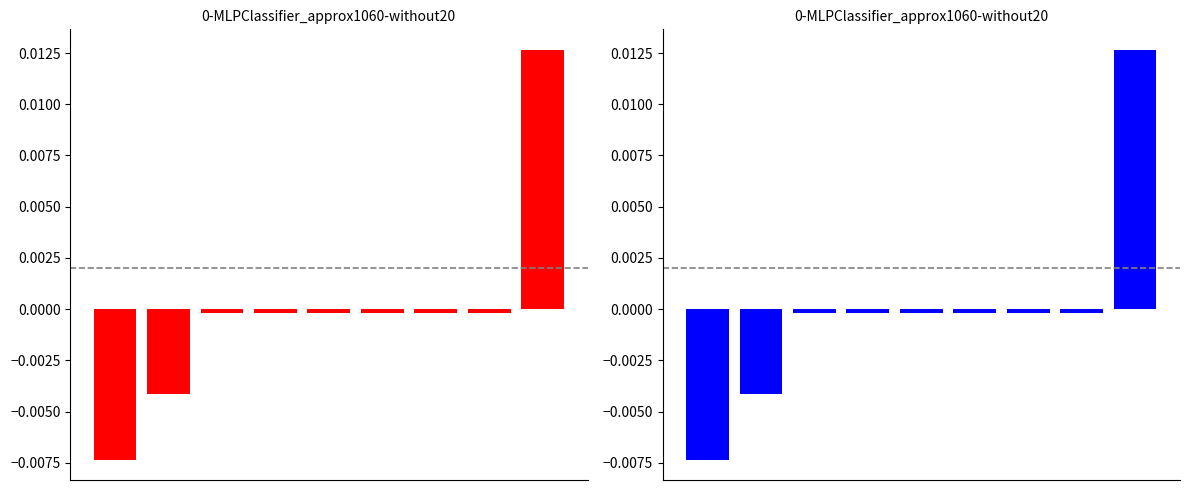

How many categories are shown in the chart?

9